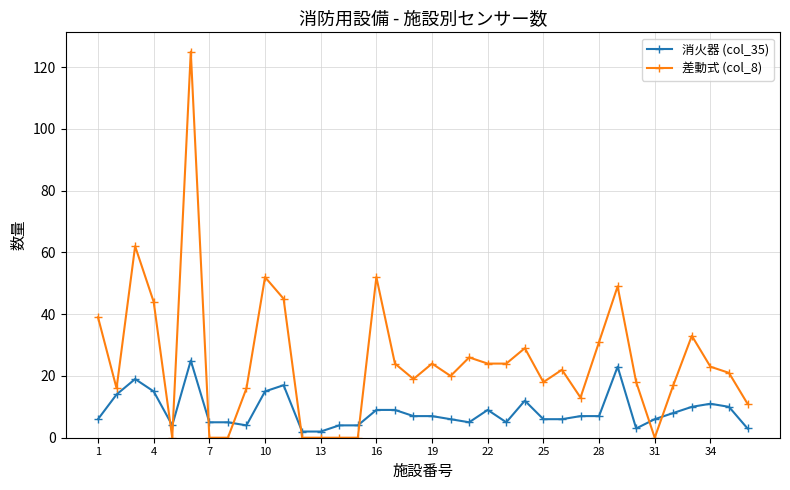

What is the difference between the second highest and minimum values in the 消火器 (col_35) series?

21